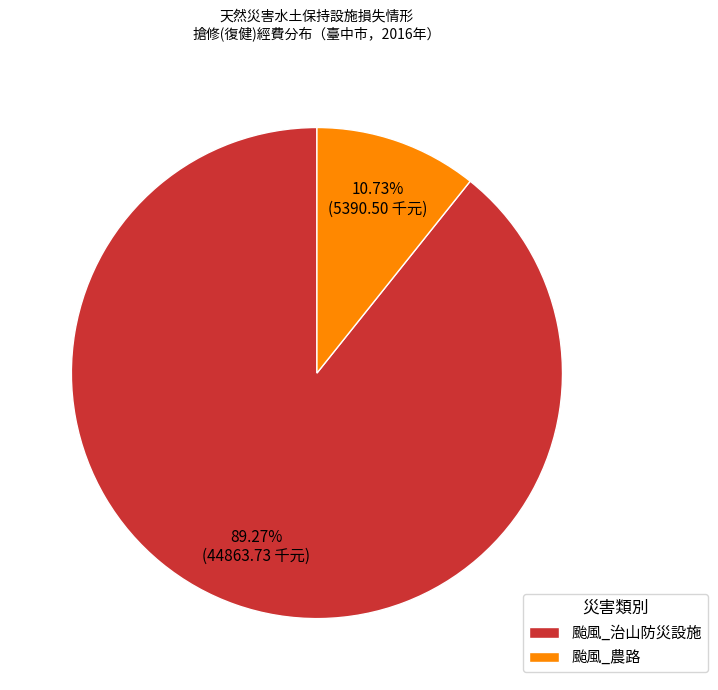

Rank the categories by value from lowest to highest.

颱風_農路, 颱風_治山防災設施